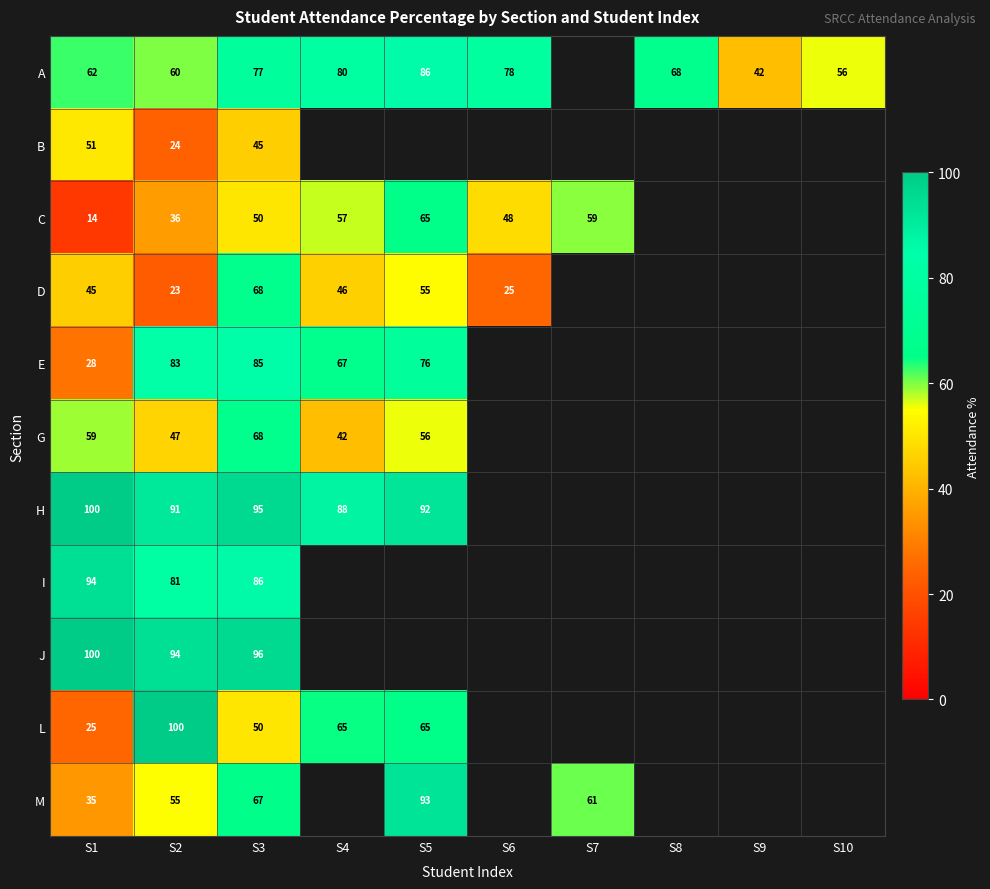

Is it true that H equals 38.8 at S2?

False